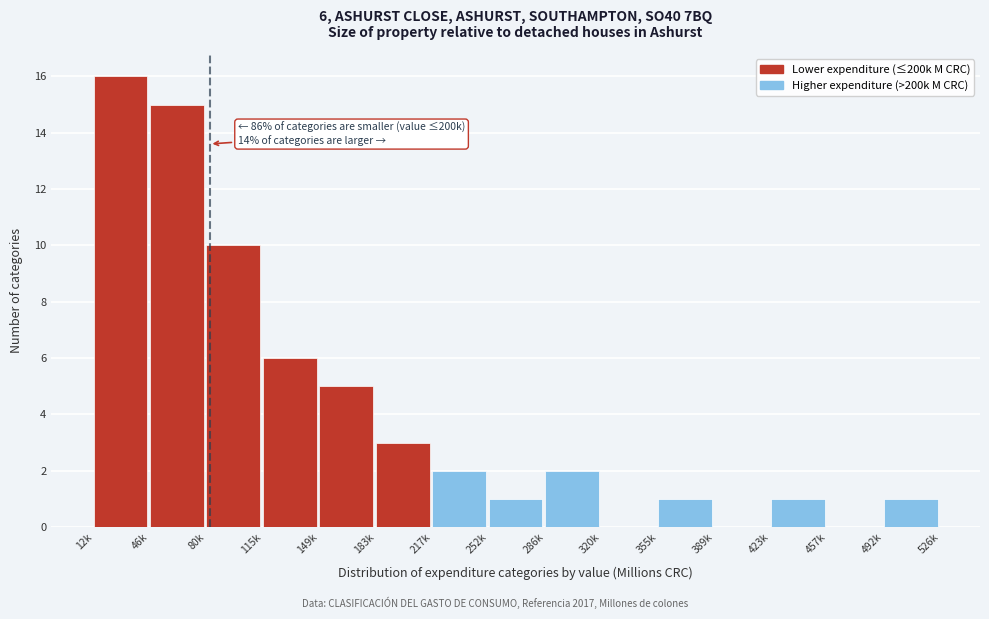

Reading right to left, extract all data points from this chart.

492k=1	457k=0	423k=1	389k=0	355k=1	320k=0	286k=2	252k=1	217k=2	183k=3	149k=5	115k=6	80k=10	46k=15	12k=16